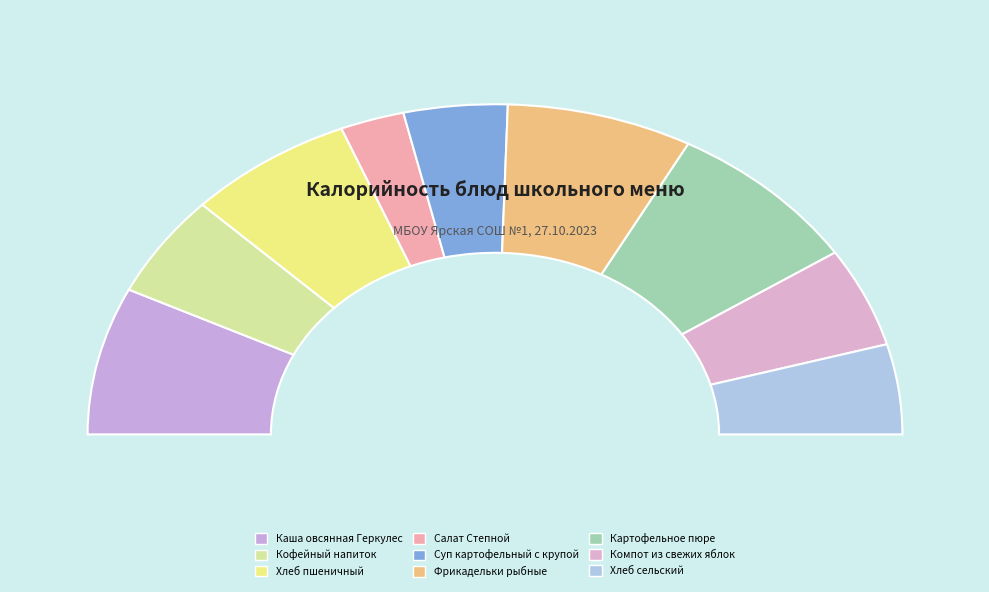

Which slice is the largest?

Картофельное пюре